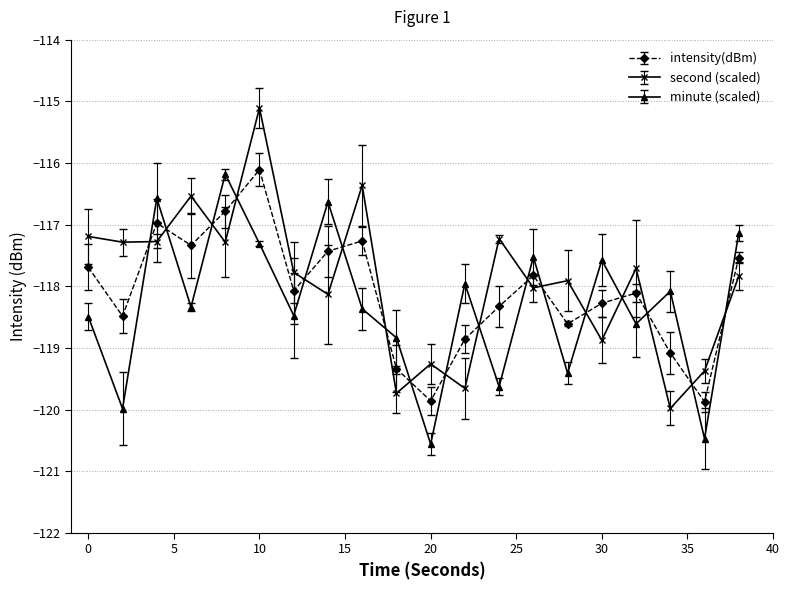

Which series has the widest spread of values?

second (scaled)